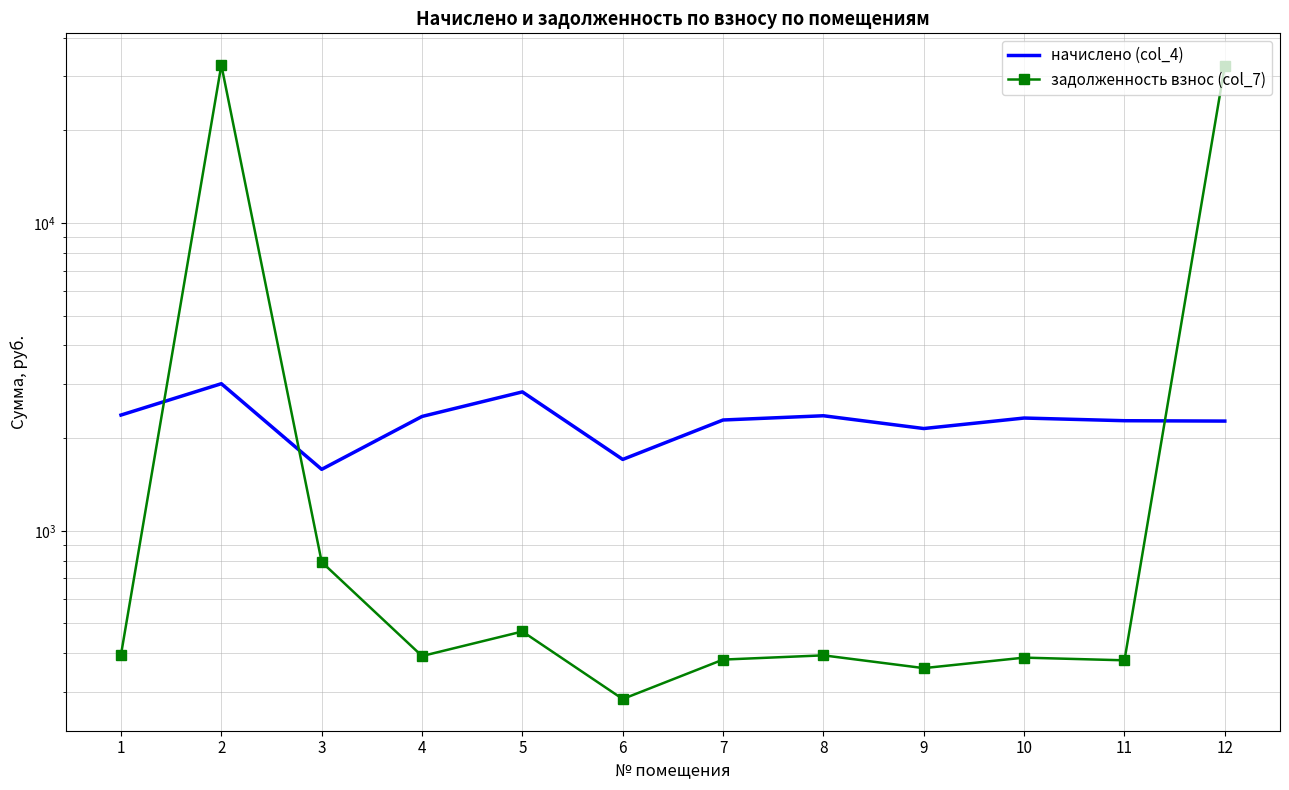

What is the smallest value displayed?

284.2